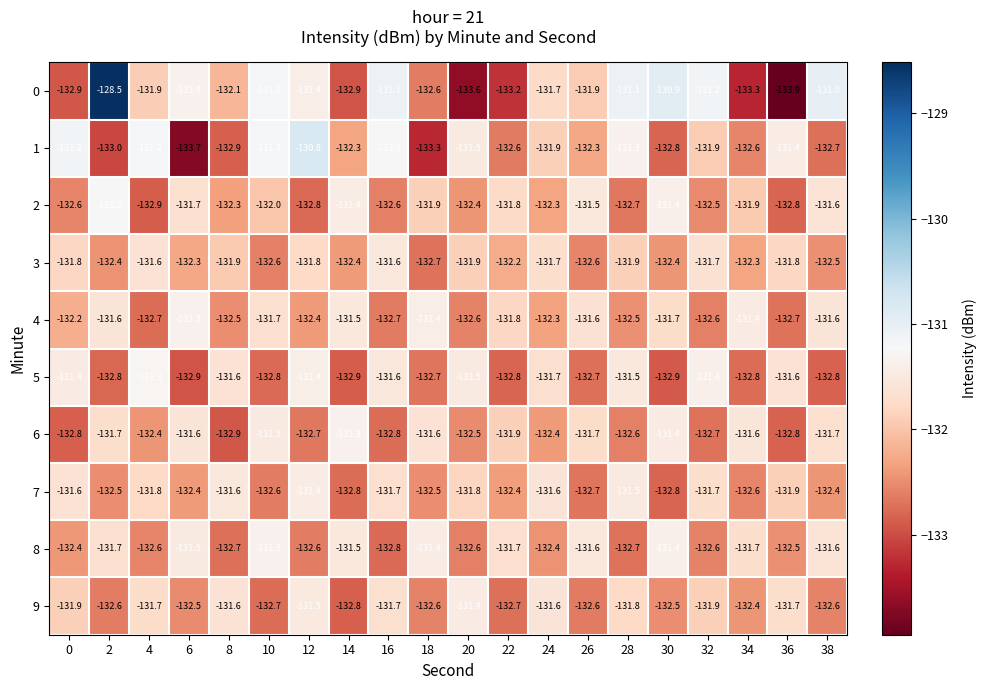

What is the sum of the 1 values at 16 and 18?

-264.5